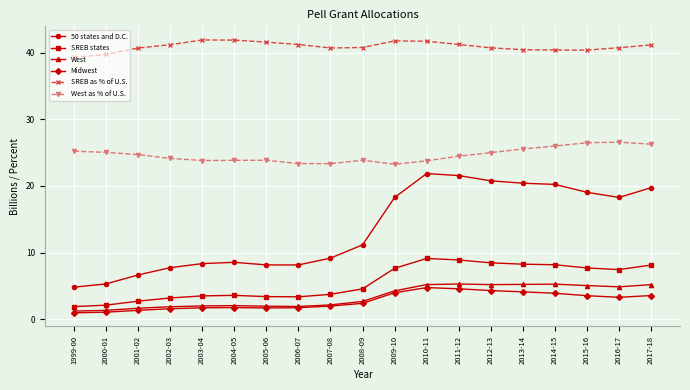

What is the lowest value of the West as % of U.S. series?

23.2